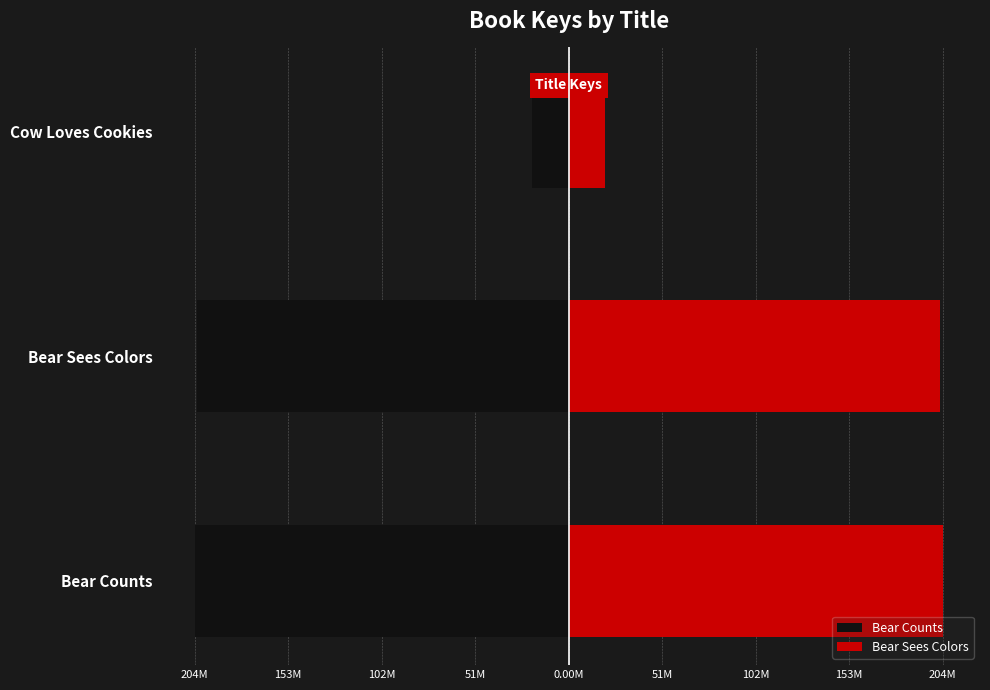

Which series changed the most between Bear Sees Colors and Cow Loves Cookies?

Bear Counts